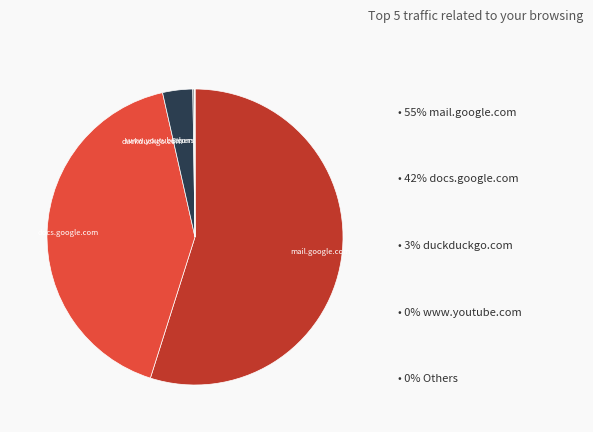

Does any single category account for the majority?

Yes